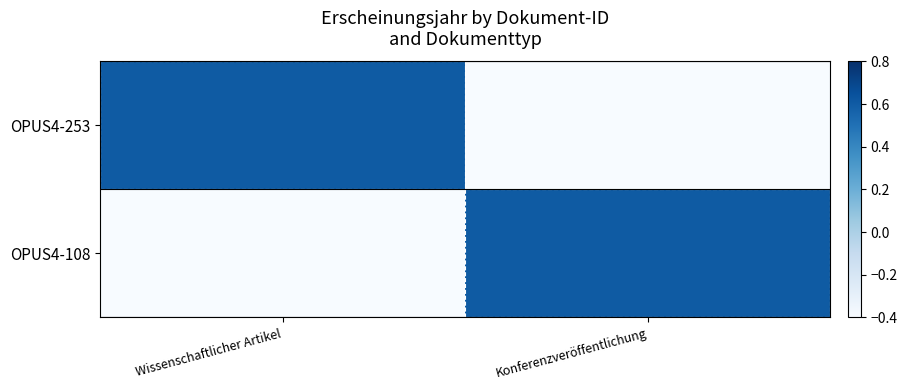

What is the total value across all series at Konferenzveröffentlichung?

0.2